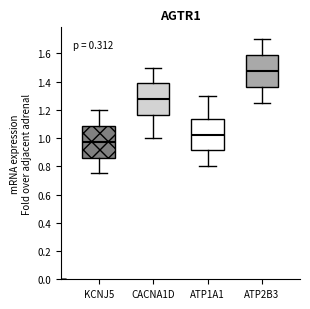

Where does the median line of the box for CACNA1D sit on the y-axis? The values are not printed on the chart, so give them approximately, as read against the axis.

1.28